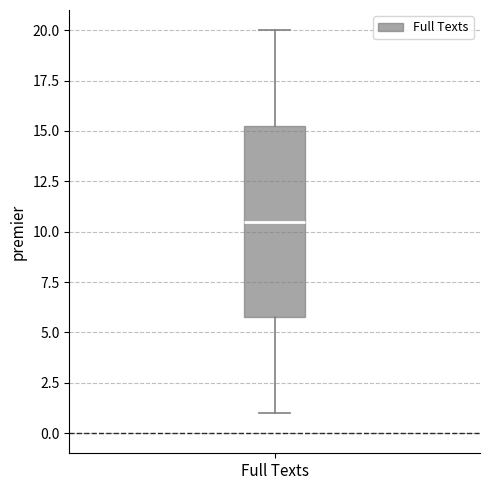

Read this box plot against the y-axis: the position of the median line, the range covered by the box, and the ends of both whiskers. The values are not printed on the chart, so give them approximately, as read against the axis.

median 10.5, box 6.0 to 15.5, whiskers 1.0 to 20.0